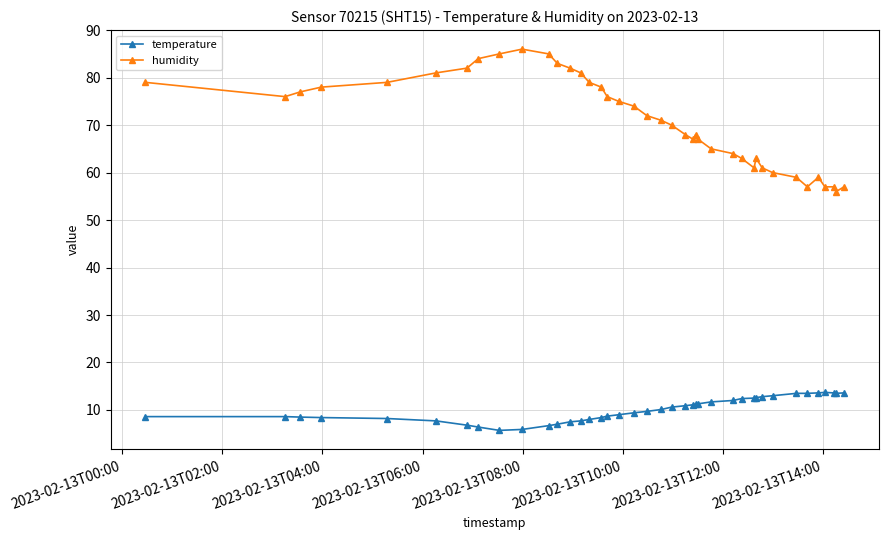

What is the highest value of the temperature series?

13.7